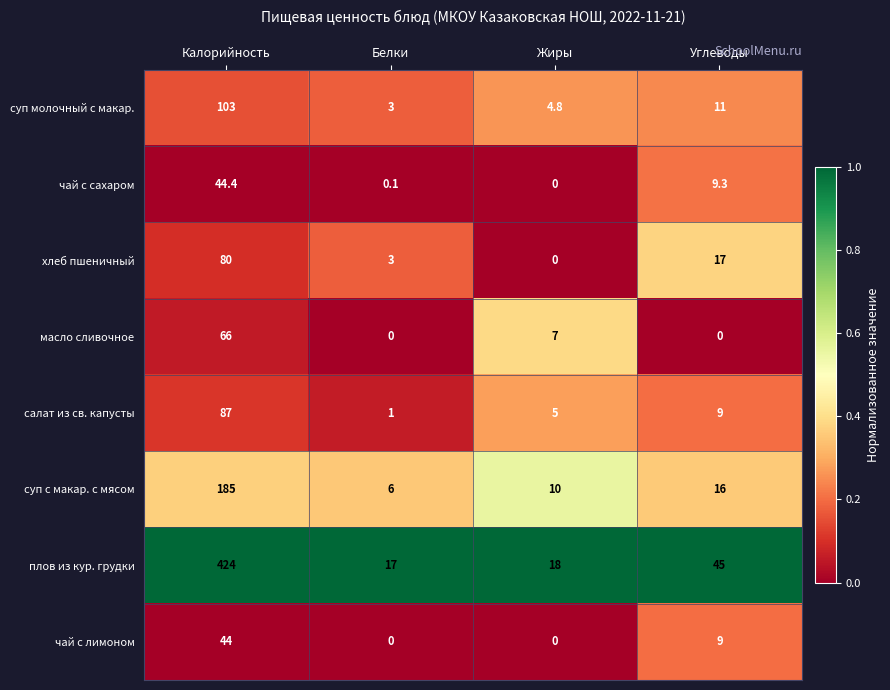

At which label is салат из св. капусты closest to 44?

Углеводы